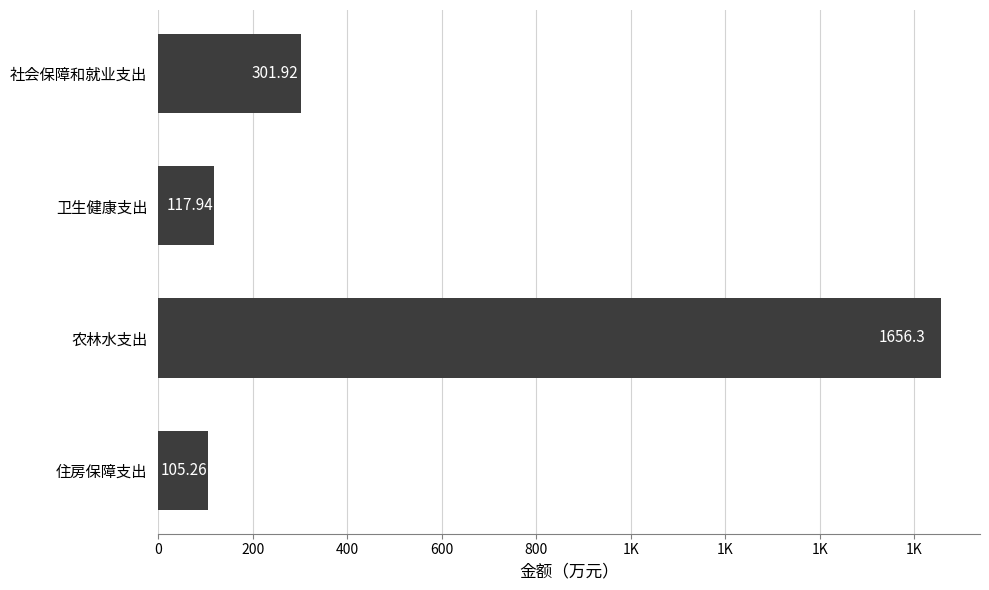

Are the bars grouped side by side (vs. stacked)?

No